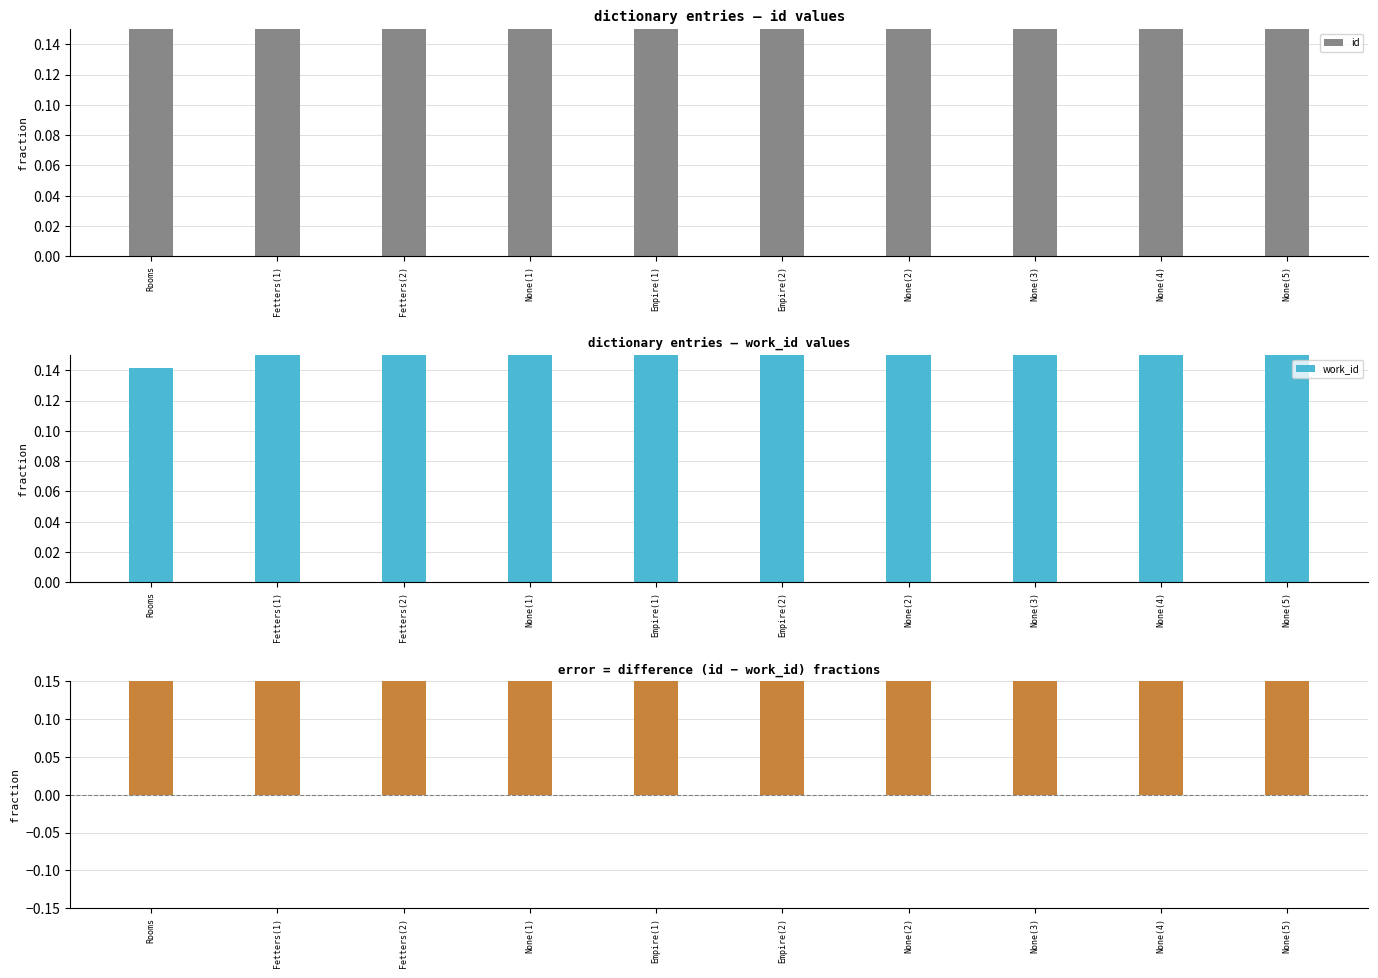

What is the difference between the highest and lowest values at Fetters(2)?

0.5